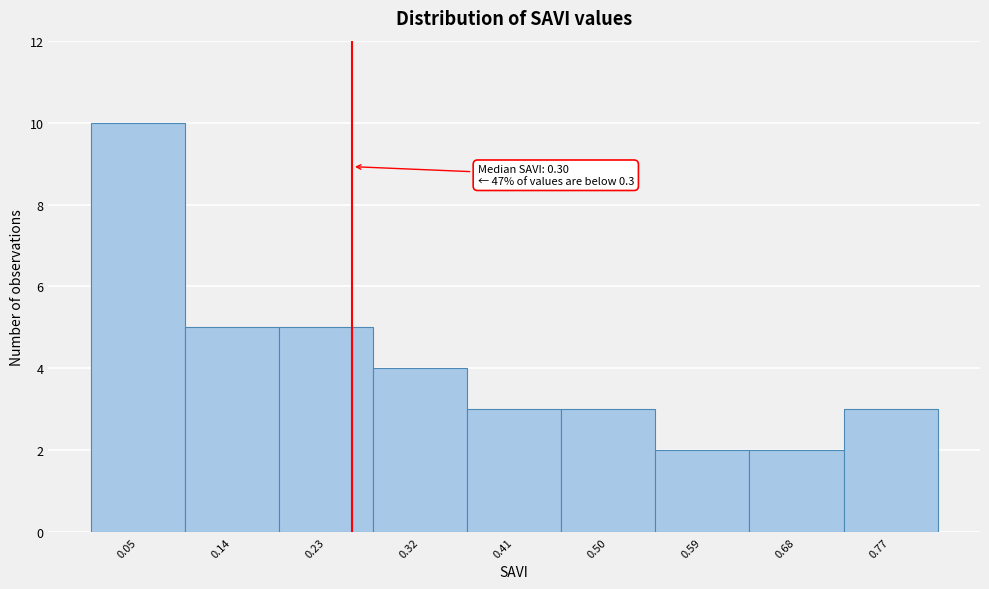

Reading left to right, transcribe all the data shown in this chart.

10	5	5	4	3	3	2	2	3